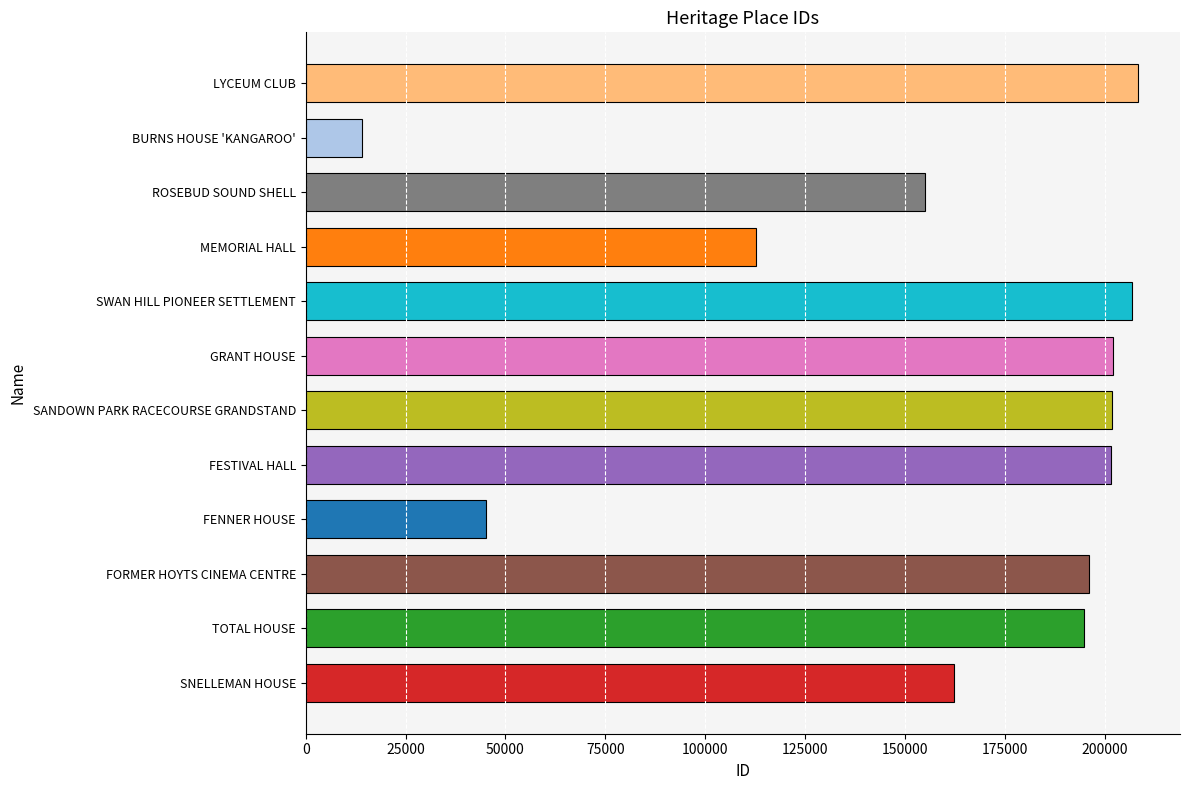

What is the difference between the values at TOTAL HOUSE and FESTIVAL HALL?

6916